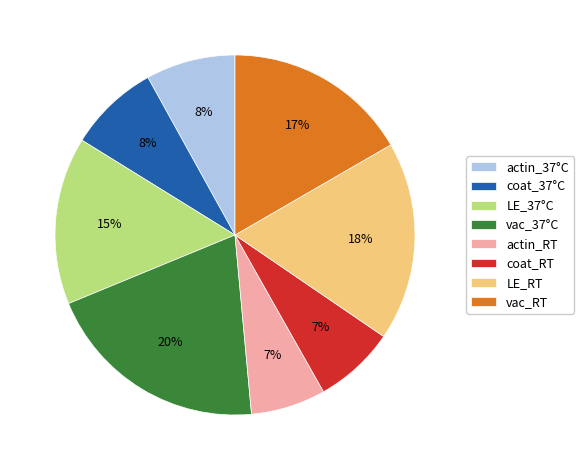

Does any single category account for the majority?

No